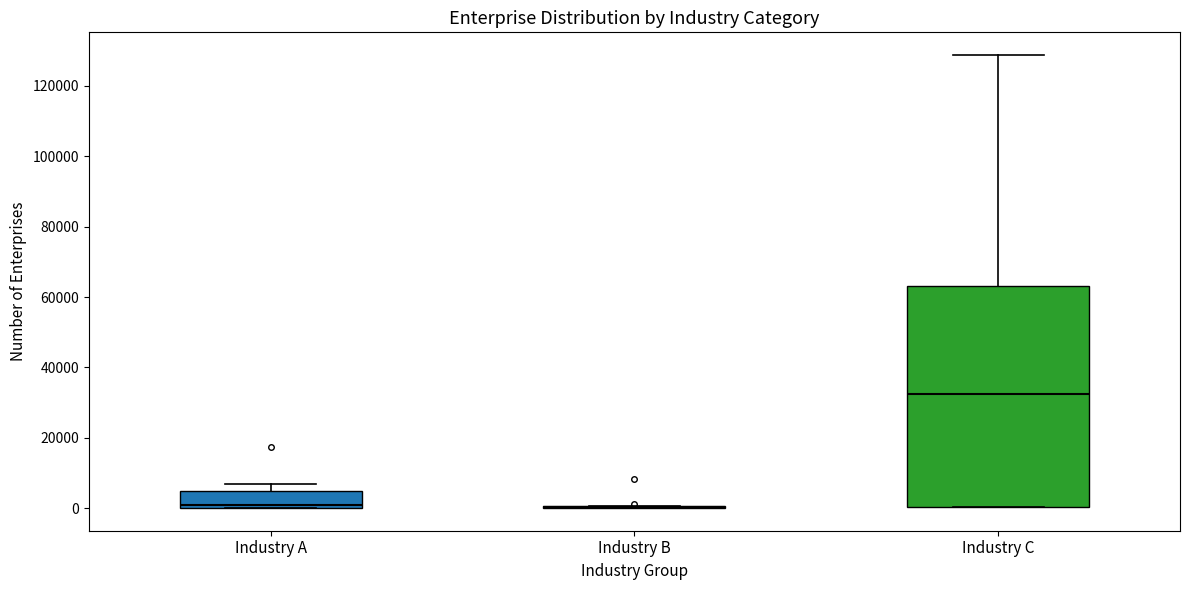

Reading left to right, read every box against the y-axis: the position of its median line, the range the box covers, and the ends of its whiskers. The values are not printed on the chart, so give them approximately, as read against the axis.

Industry A: median 0 (just above the box's lower edge), box 0 to 4000, whiskers 0 to 6000
Industry B: box collapsed to a line at 0, whiskers 0 to 0
Industry C: median 32000, box 0 to 64000, whiskers 0 to 128000